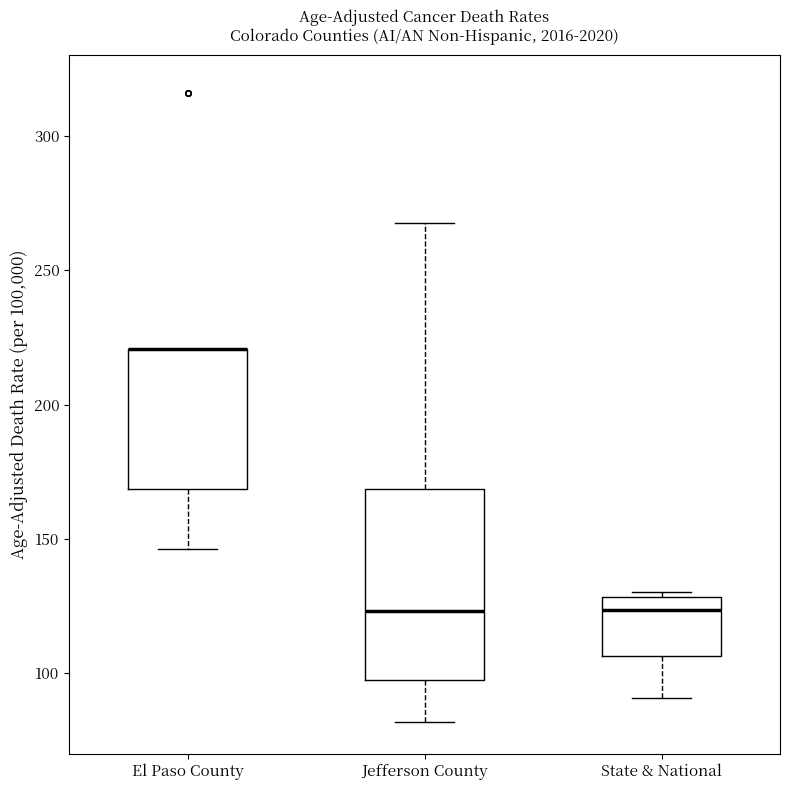

Reading left to right, transcribe this box plot: for each box, give where its median line is, the range the box spans, and where its two whiskers end, as read against the y-axis. The values are not printed on the chart, so give them approximately, as read against the axis.

El Paso County: median 220 (drawn on the box's upper edge), box 170 to 220, whiskers 145 to 220
Jefferson County: median 125, box 100 to 170, whiskers 80 to 265
State & National: median 125, box 105 to 130, whiskers 90 to 130 (just above the box's upper edge)